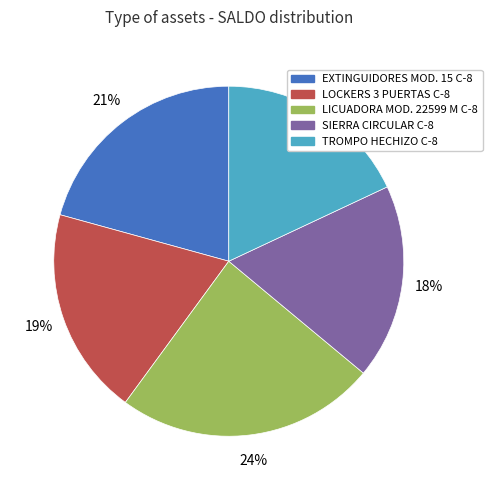

Is the sum of TROMPO HECHIZO C-8 and SIERRA CIRCULAR C-8 greater than half?

No